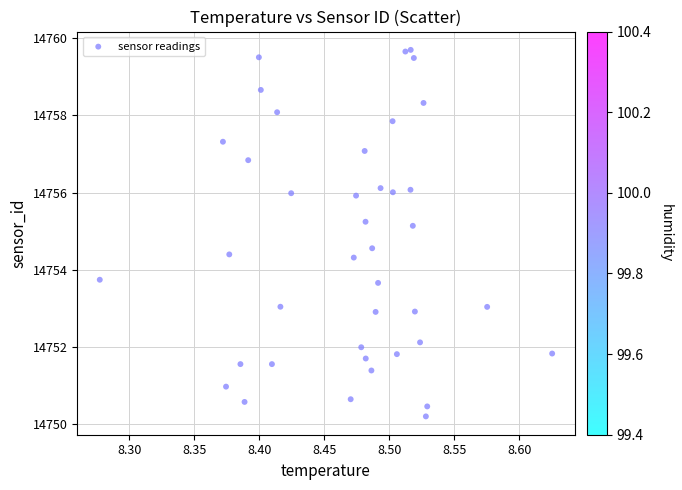

What is the range of X values (max minus min)?

0.3